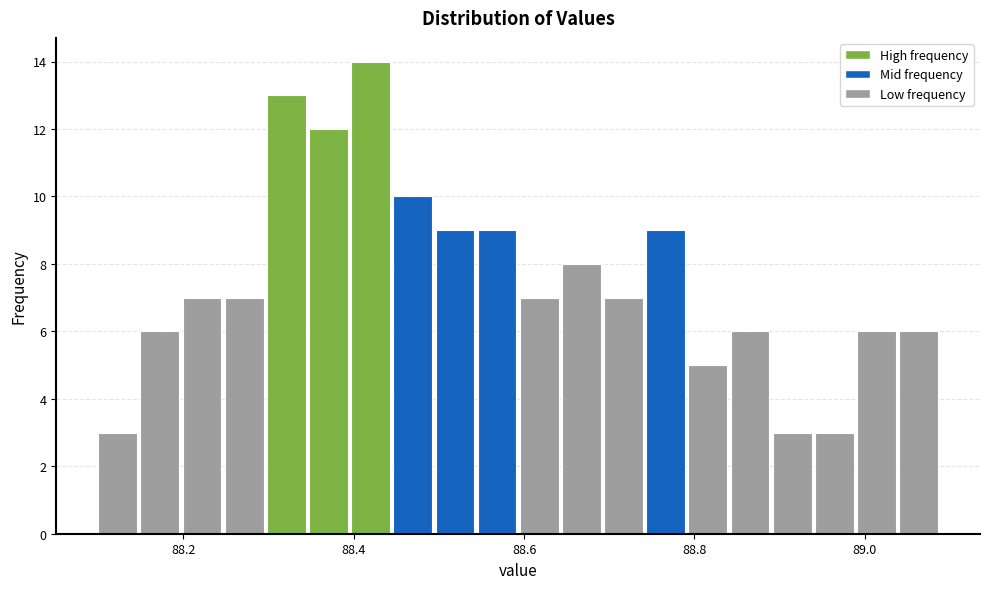

Around what value on the x-axis is the tallest bar? Give the approximate position of its centre, as read against the axis.

88.42